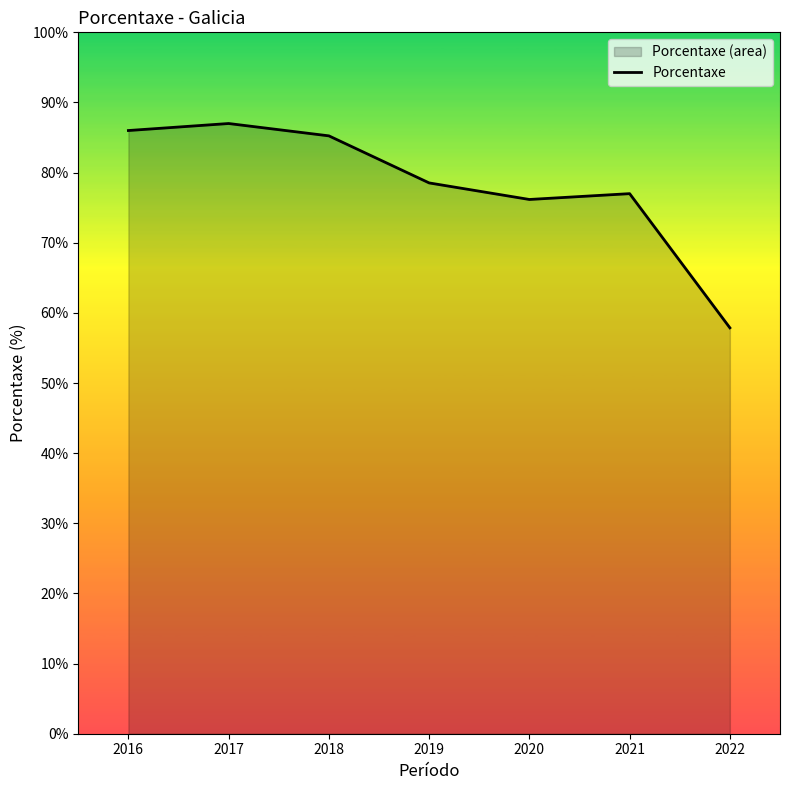

What is the minimum value shown in the chart?

57.9